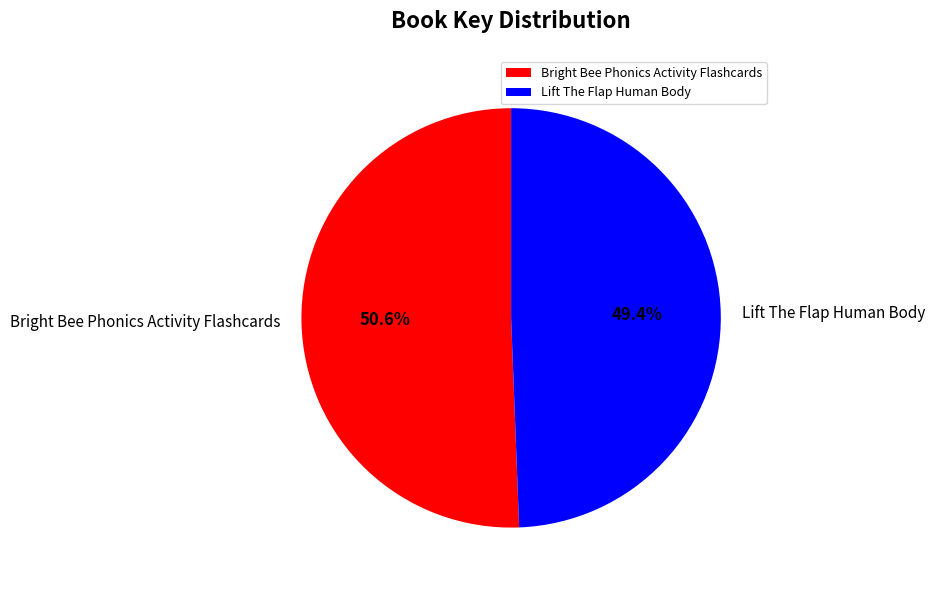

Which category has the biggest portion of the pie?

Bright Bee Phonics Activity Flashcards